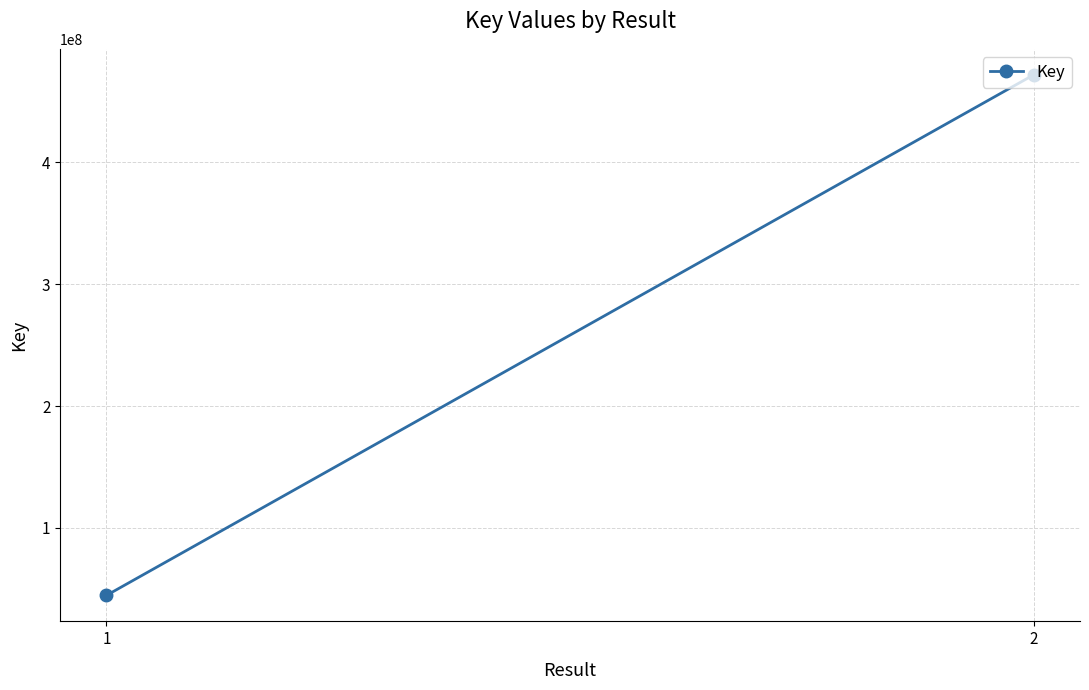

What is the sum of all values?

516328303